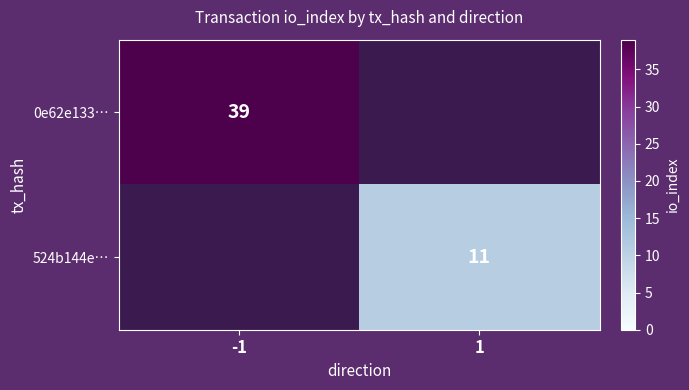

True or false: 0e62e133… has a value of 39 at -1.

True